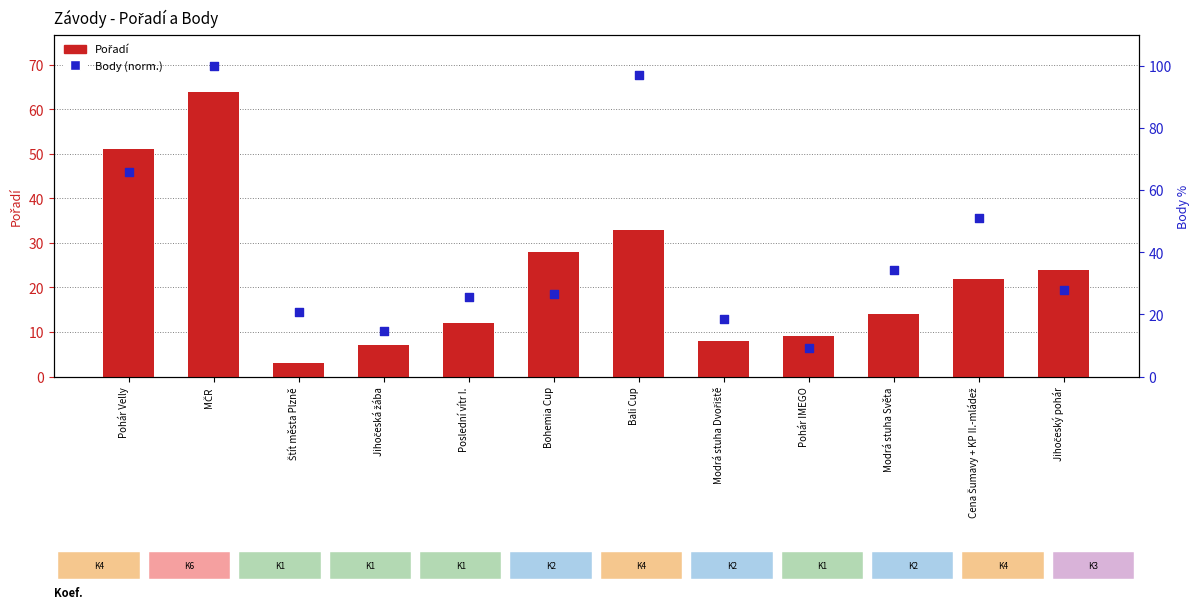

What is the total value across all series at Modrá stuha Světa?

48.1